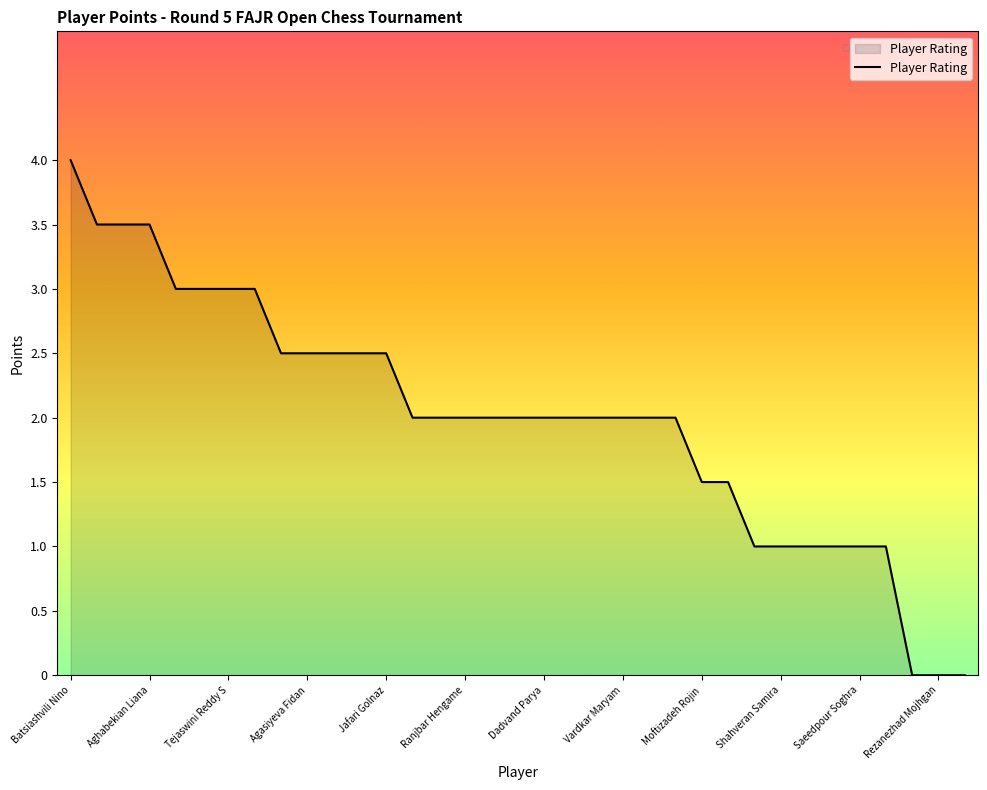

What is the difference between the maximum and minimum values?

4.0